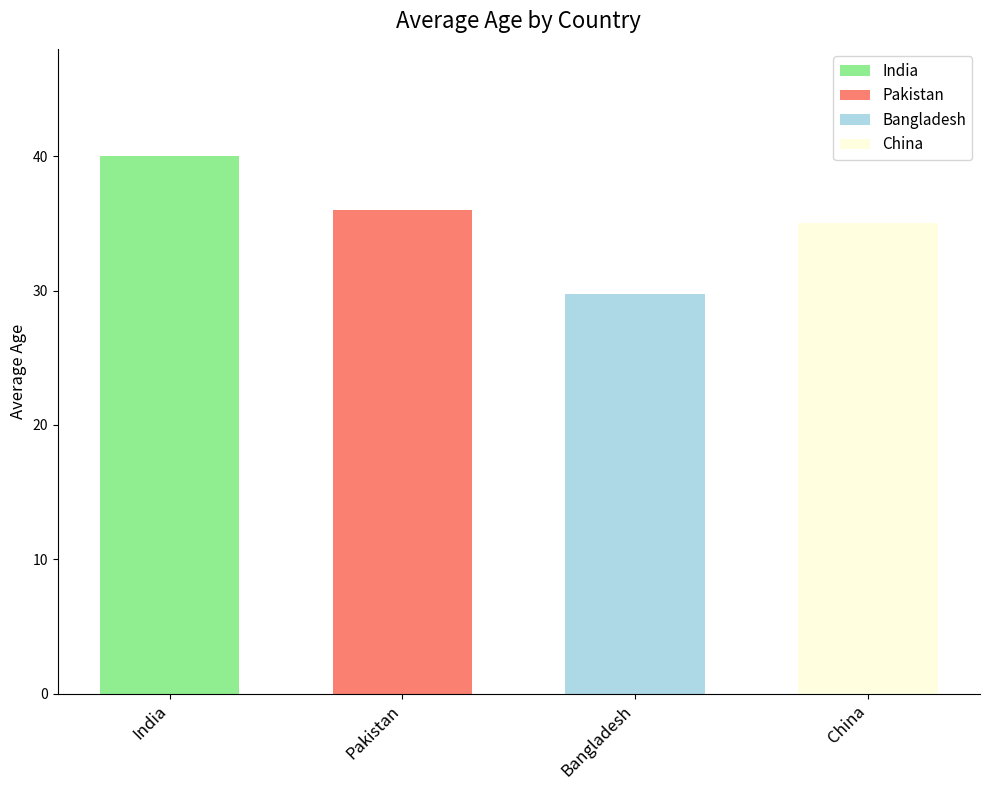

Reading right to left, what are all the values shown in this chart?

China=35.0	Bangladesh=29.8	Pakistan=36.0	India=40.0